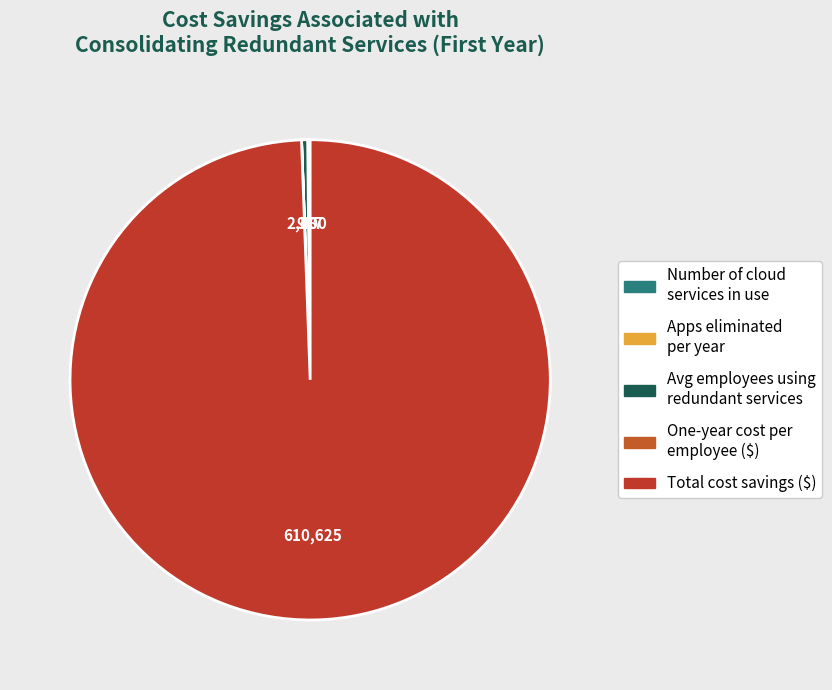

Which slice is the largest?

Total cost savings associated with consolidating redundant services